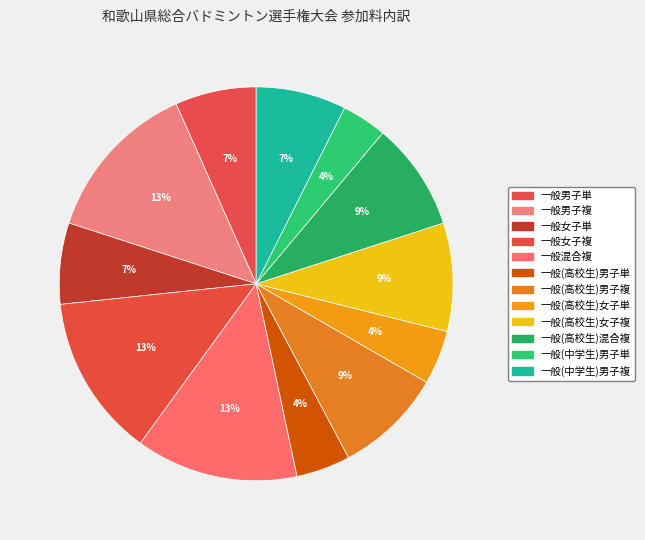

How many slices are in this pie chart?

12